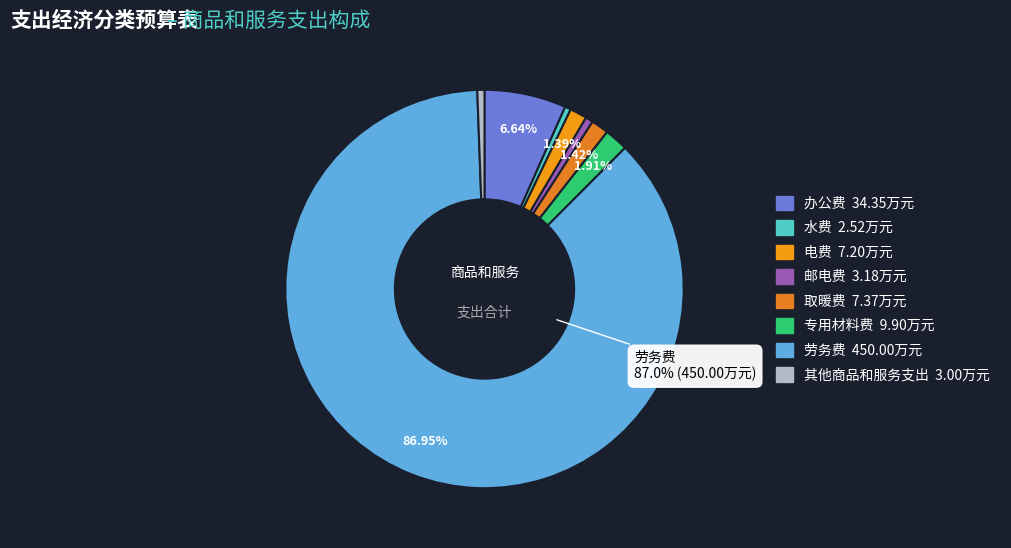

Does any single category account for the majority?

Yes